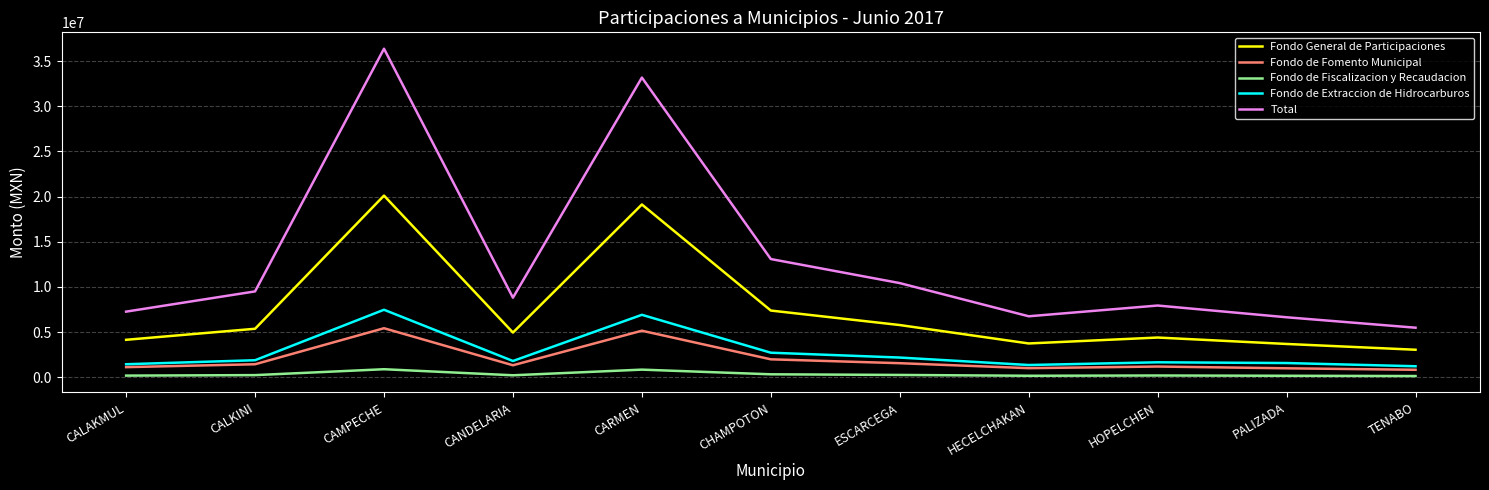

The value of Total at CALKINI is 13769426. True or false?

False